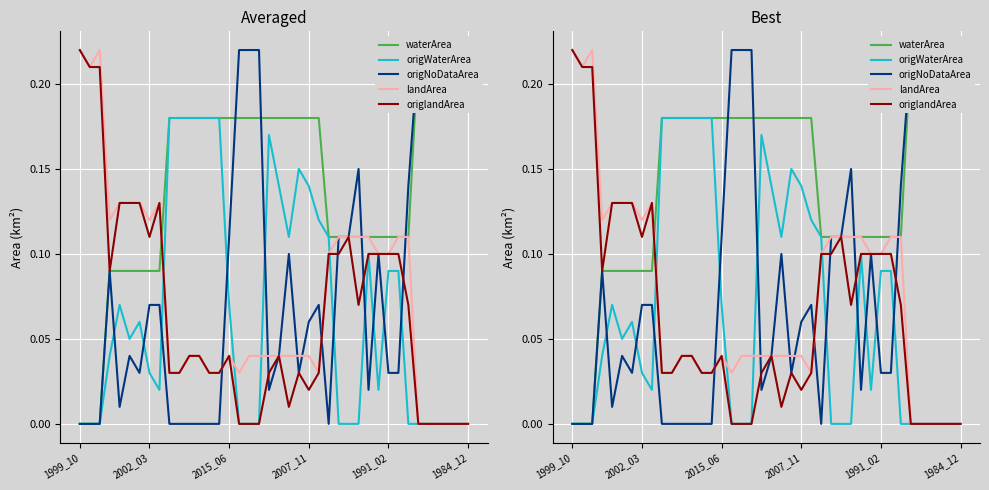

What is the maximum value for landArea?

0.2